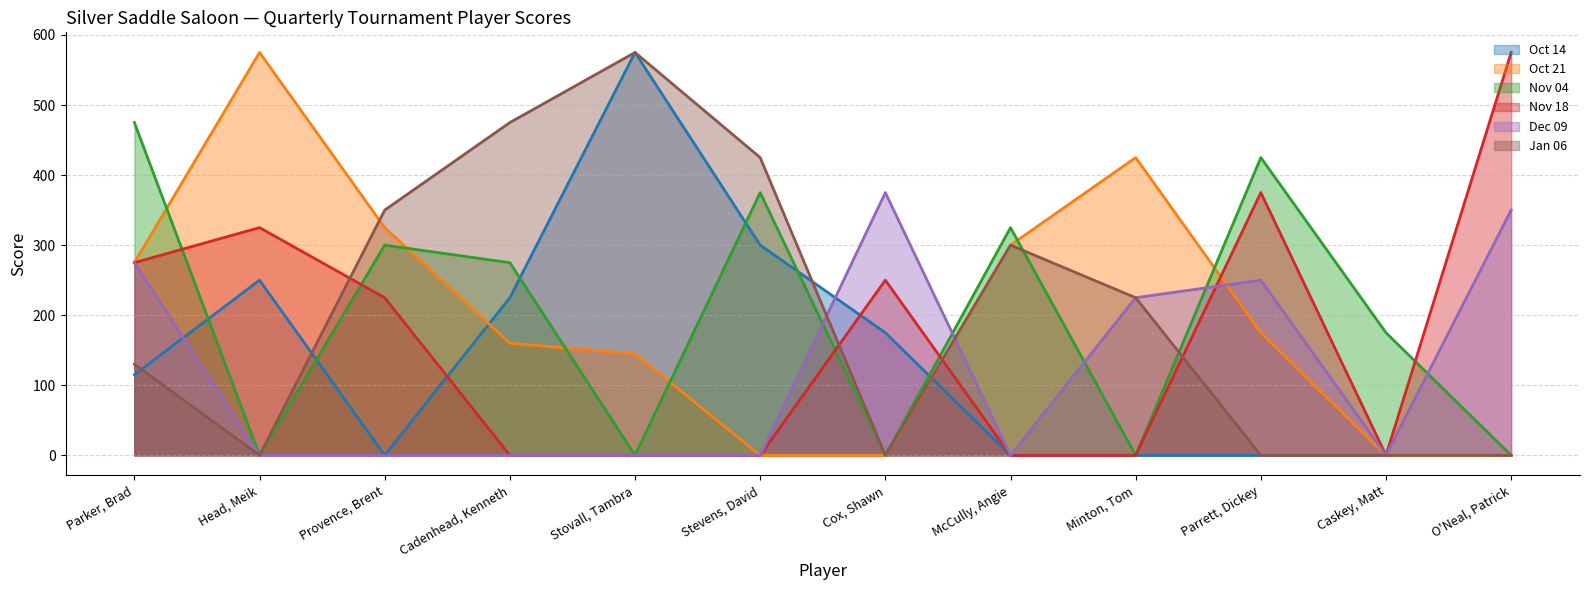

What is the sum of the Jan 06 values at Cox, Shawn and Provence, Brent?

350